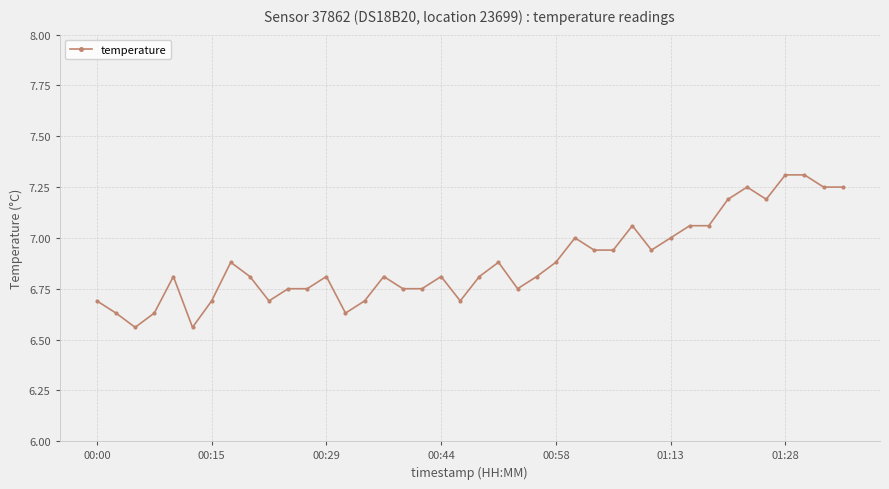

What is the greatest value displayed?

7.3